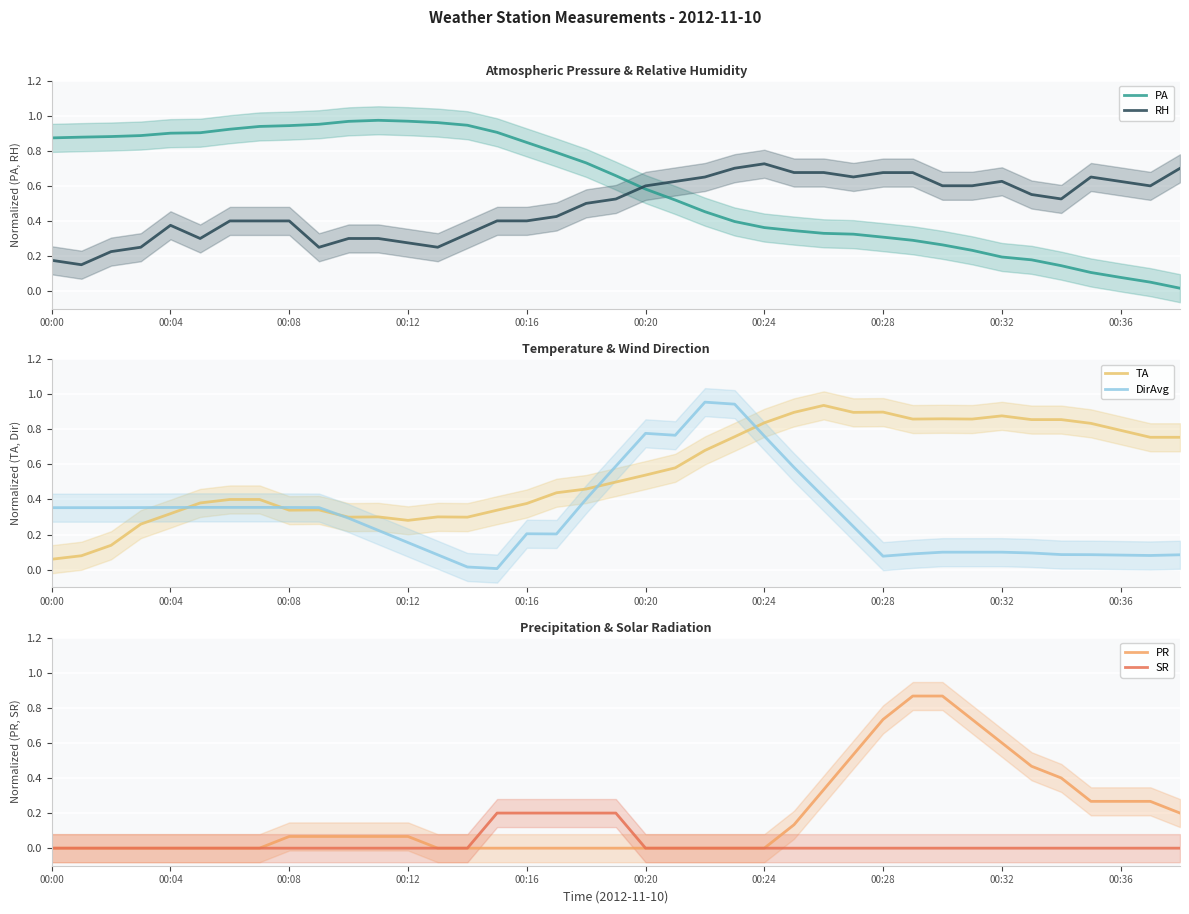

What are all the series names shown in the legend?

PA, RH, TA, DirAvg, PR, SR